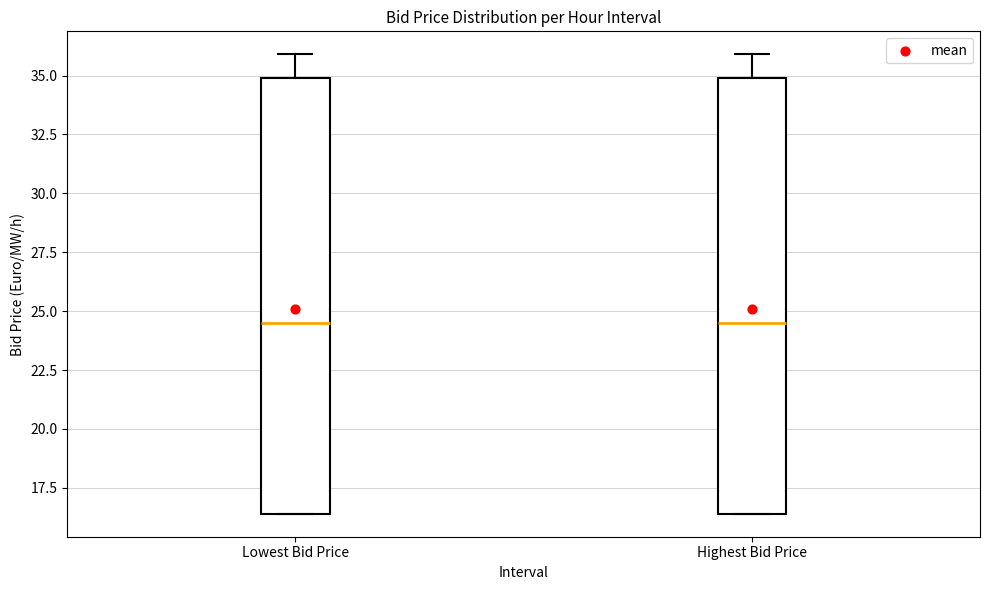

Reading left to right, transcribe this box plot: for each box, give where its median line is, the range the box spans, and where its two whiskers end, as read against the y-axis. The values are not printed on the chart, so give them approximately, as read against the axis.

Lowest Bid Price: median 24.5, box 16.5 to 35.0, whiskers 16.5 to 36.0
Highest Bid Price: median 24.5, box 16.5 to 35.0, whiskers 16.5 to 36.0